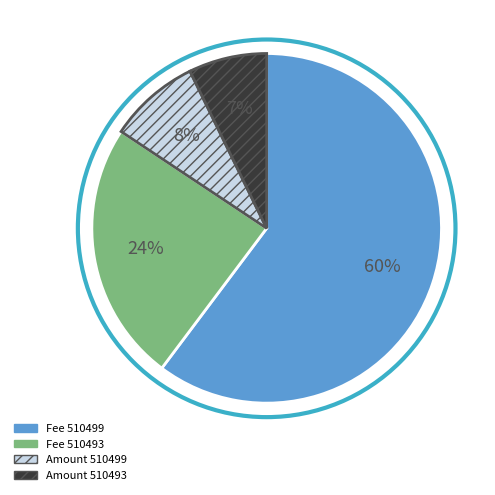

Is there any slice that represents more than half of the pie?

Yes